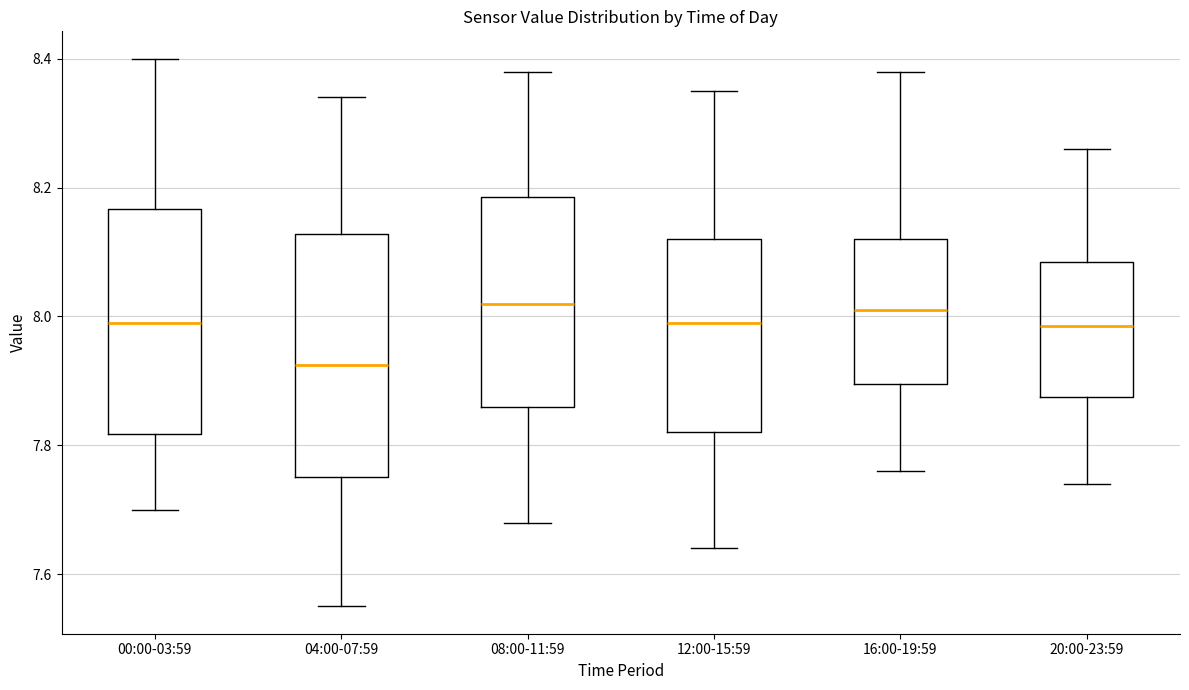

Reading left to right, read every box against the y-axis: the position of its median line, the range the box covers, and the ends of its whiskers. The values are not printed on the chart, so give them approximately, as read against the axis.

00:00-03:59: median 8.00, box 7.82 to 8.16, whiskers 7.70 to 8.40
04:00-07:59: median 7.92, box 7.76 to 8.12, whiskers 7.56 to 8.34
08:00-11:59: median 8.02, box 7.86 to 8.18, whiskers 7.68 to 8.38
12:00-15:59: median 8.00, box 7.82 to 8.12, whiskers 7.64 to 8.36
16:00-19:59: median 8.02, box 7.90 to 8.12, whiskers 7.76 to 8.38
20:00-23:59: median 7.98, box 7.88 to 8.08, whiskers 7.74 to 8.26